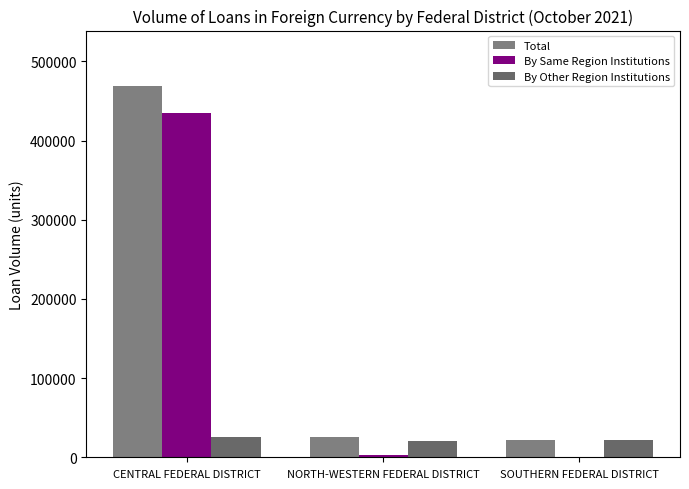

List the series in order of their peak value, highest first.

Total, By Same Region Institutions, By Other Region Institutions